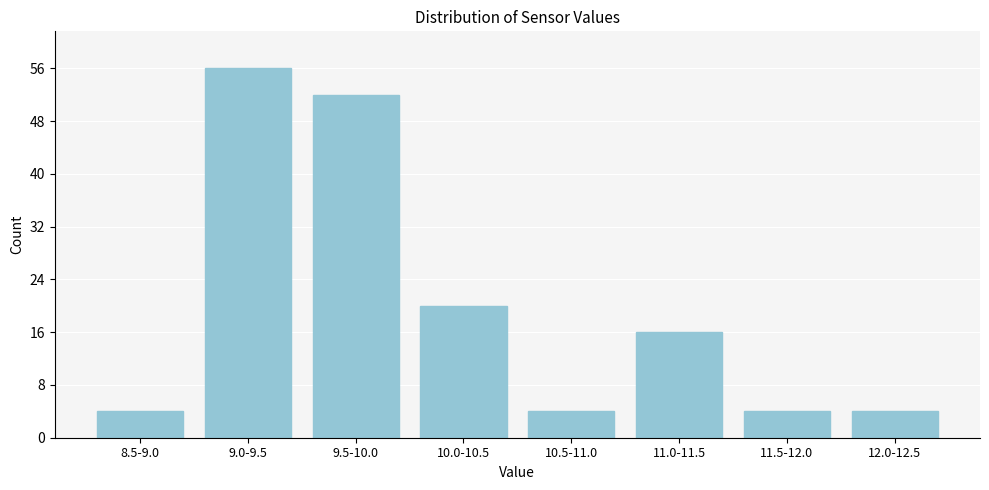

Reading left to right, transcribe all the data shown in this chart.

4	56	52	20	4	16	4	4